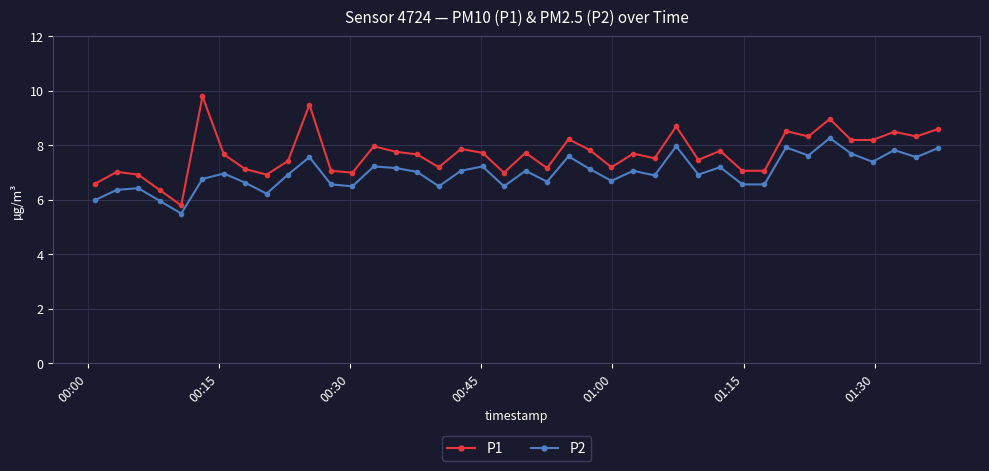

What are all the series names shown in the legend?

P1, P2